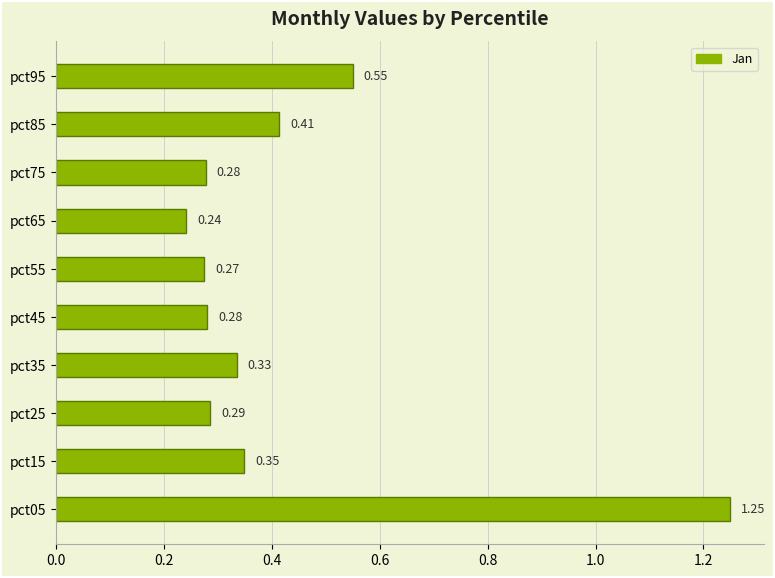

What is the difference between the maximum and minimum values?

1.0